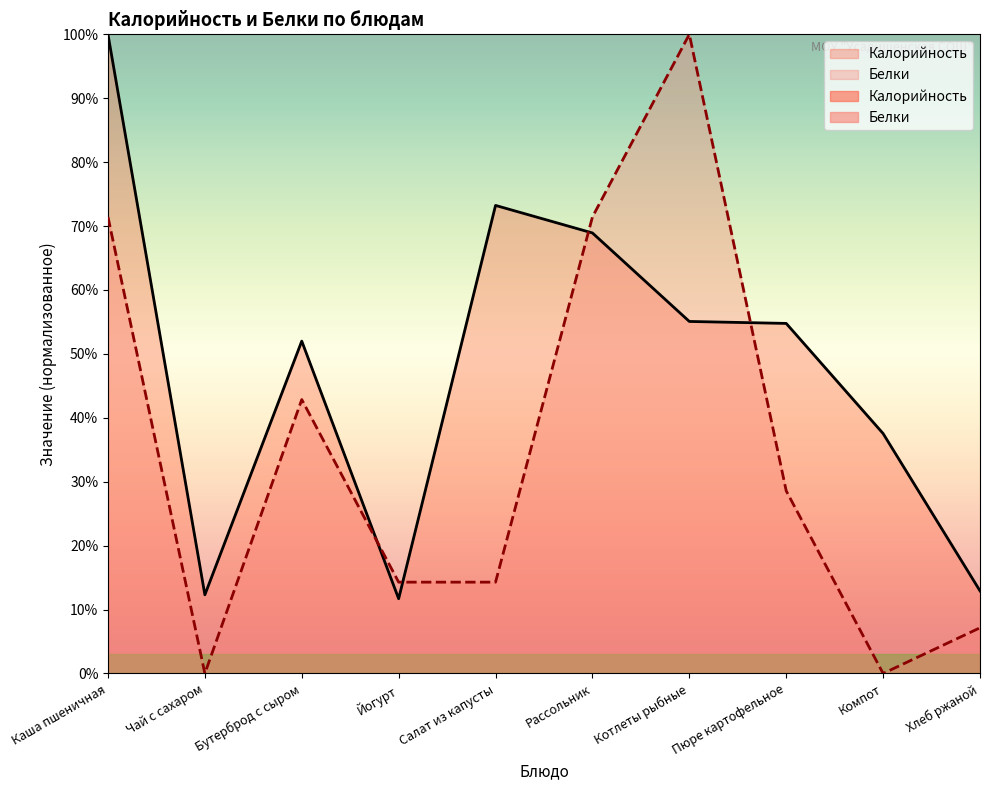

True or false: Калорийность has a value of 12.3 at Чай с сахаром.

True